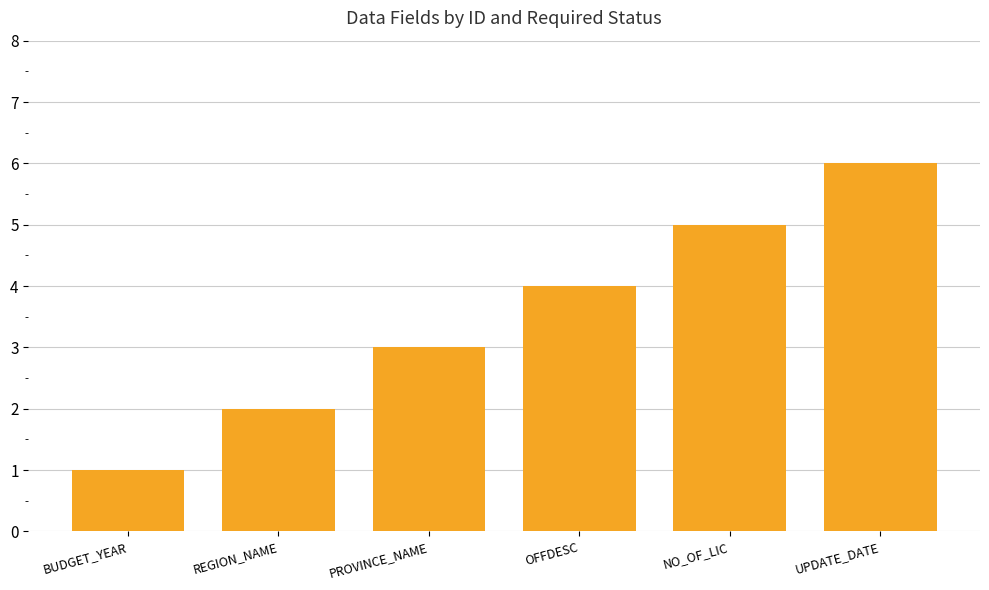

The chart shows a value of 3 at PROVINCE_NAME. True or false?

True